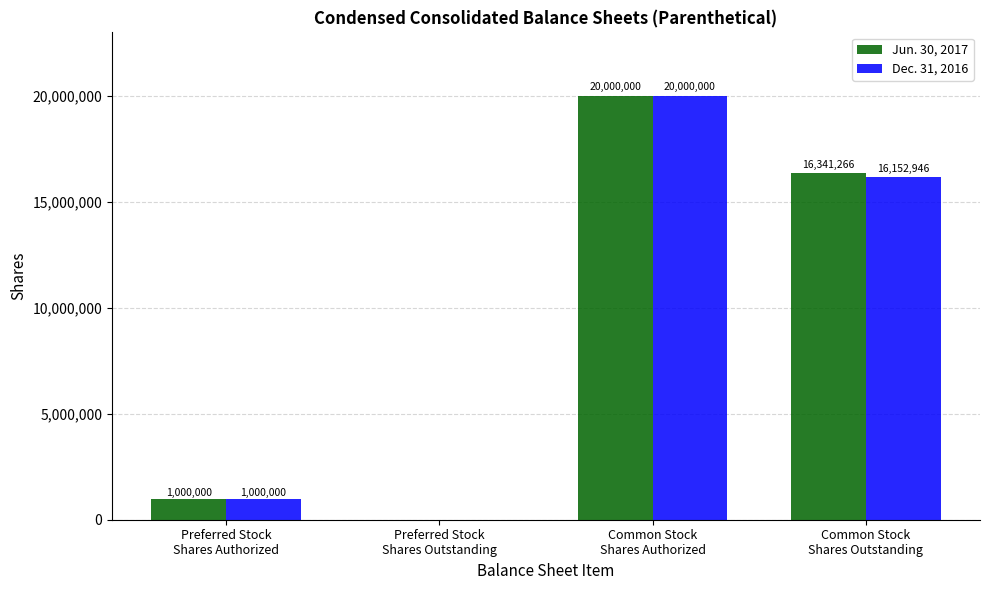

The value of Jun. 30, 2017 at Common Stock
Shares Authorized is 10635611. True or false?

False